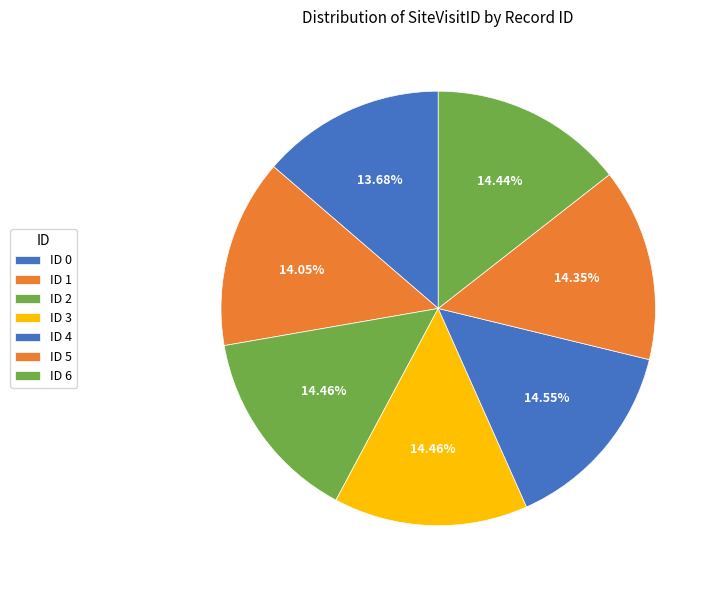

Rank the categories by value from lowest to highest.

0, 1, 5, 6, 2, 3, 4